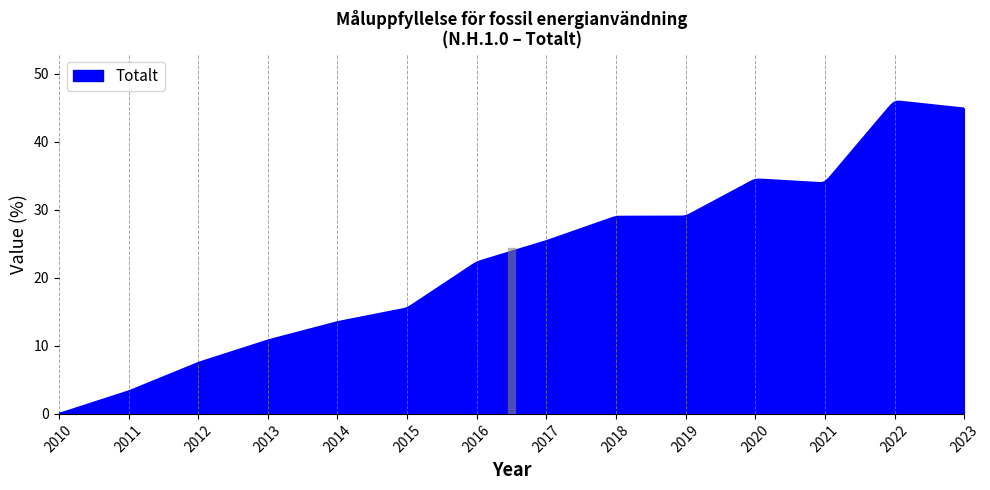

What is the difference between the maximum and minimum values?

45.9